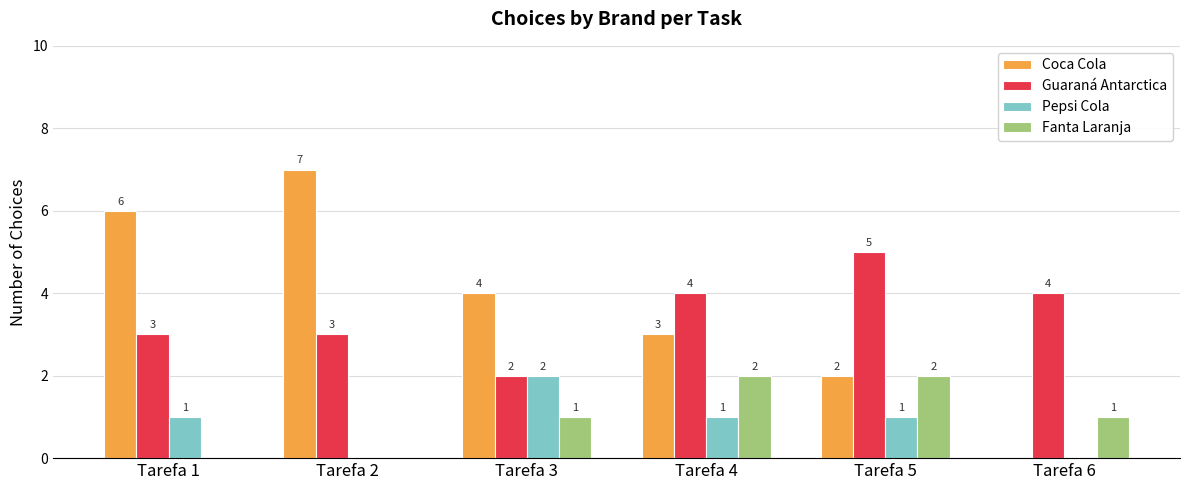

Which series changed the most between Tarefa 1 and Tarefa 4?

Coca Cola